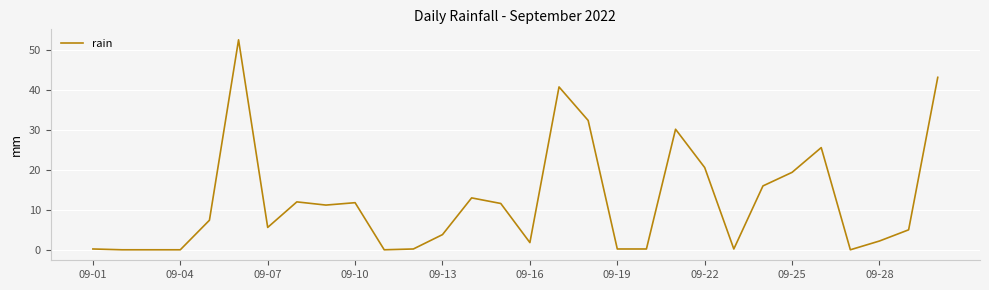

What is the greatest value displayed?

52.6